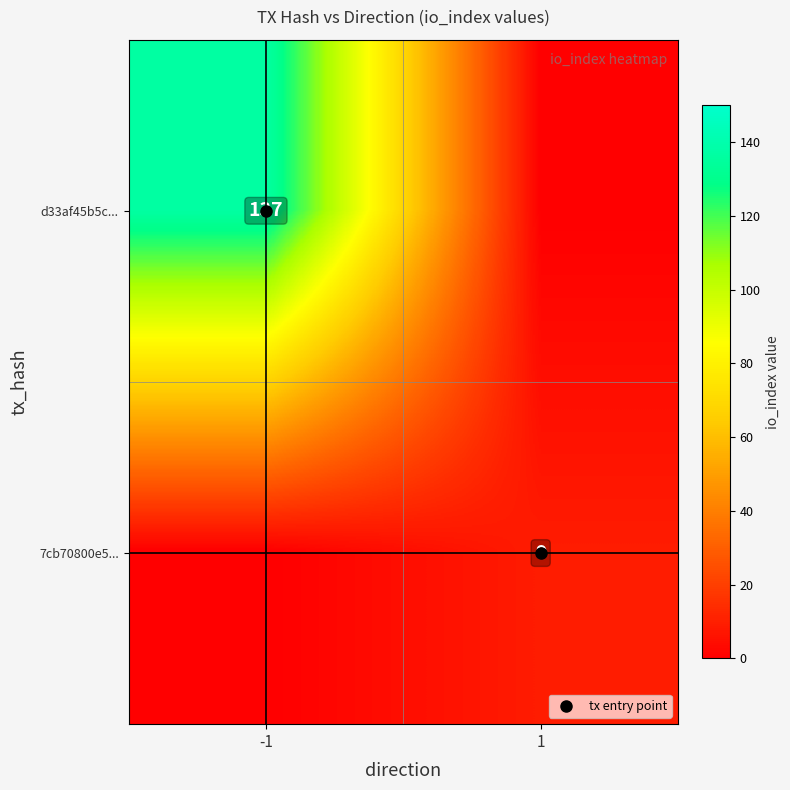

Is the value of d33af45b5c... at -1 greater than the value of 7cb70800e5... at -1?

Yes